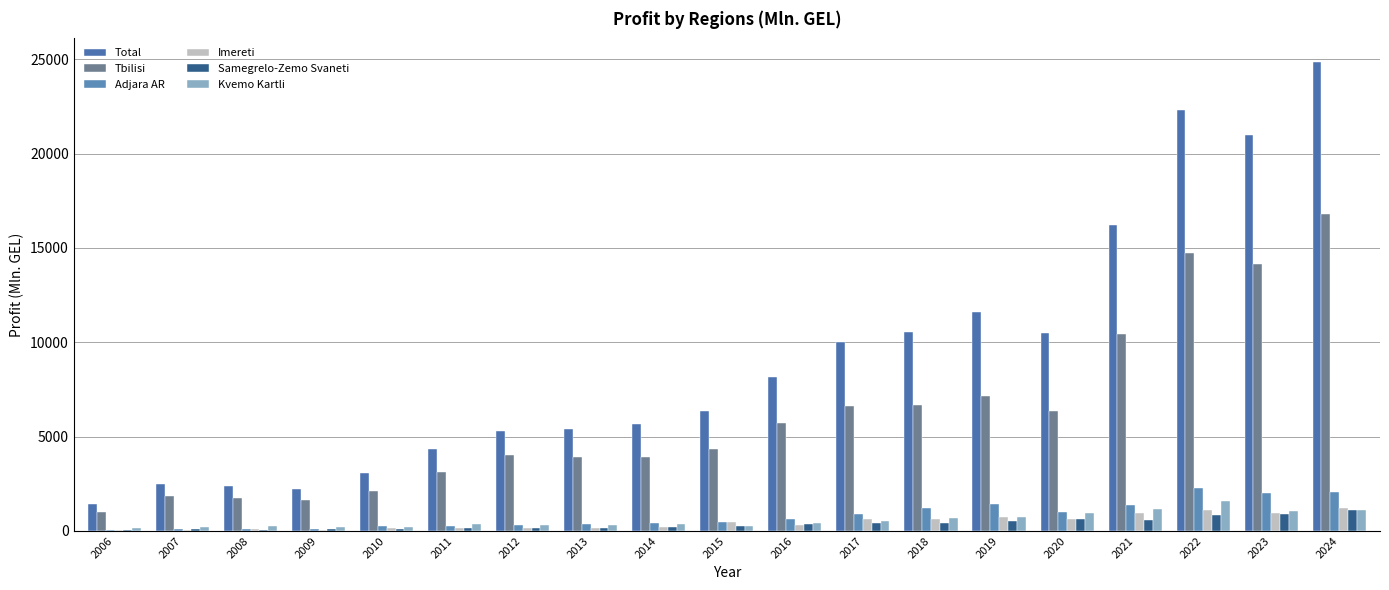

What is the average value of the Kvemo Kartli series?

571.8